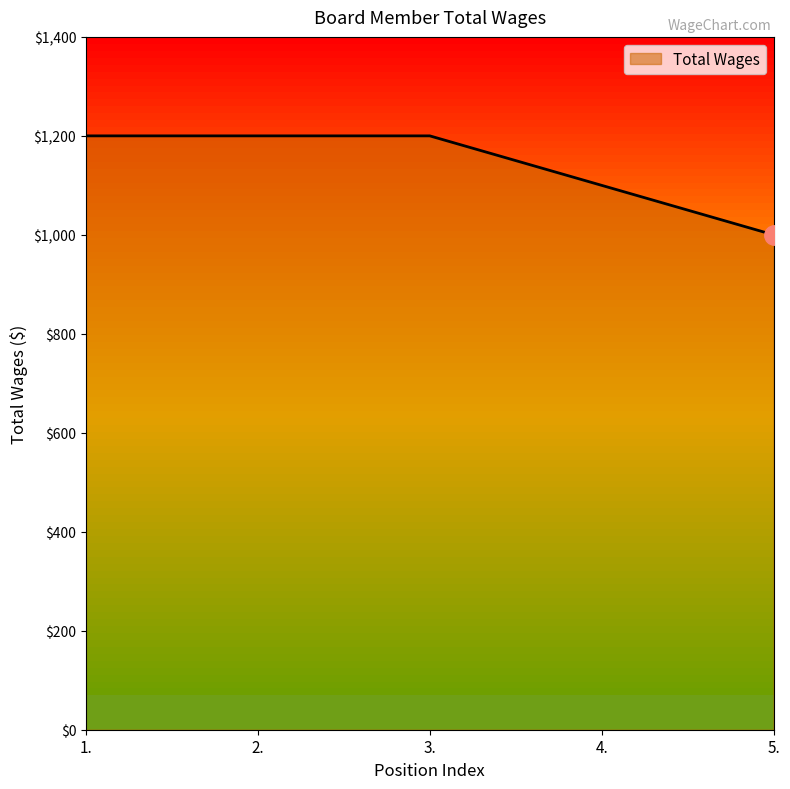

What is the average value?

1140